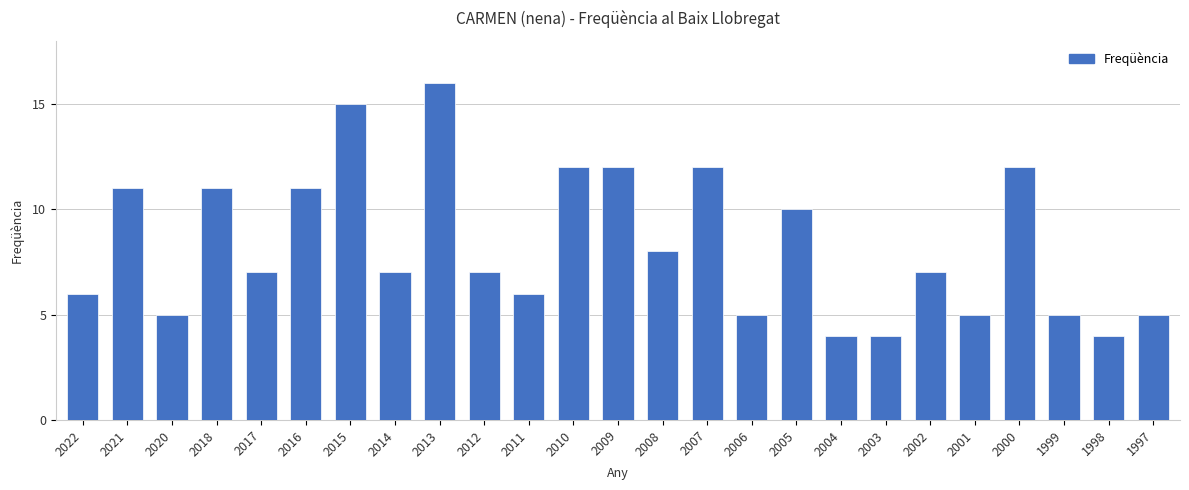

What is the value of the 4th bar from the left?

11